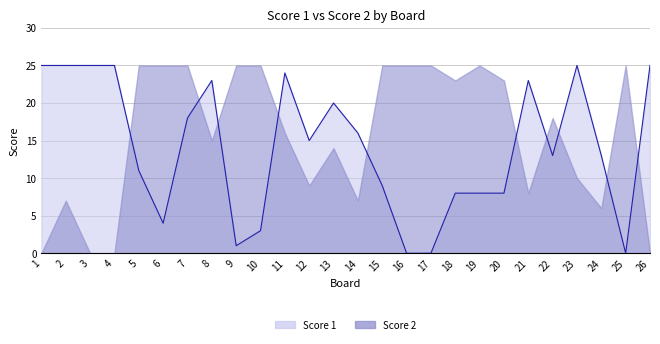

How many values are above zero?

23